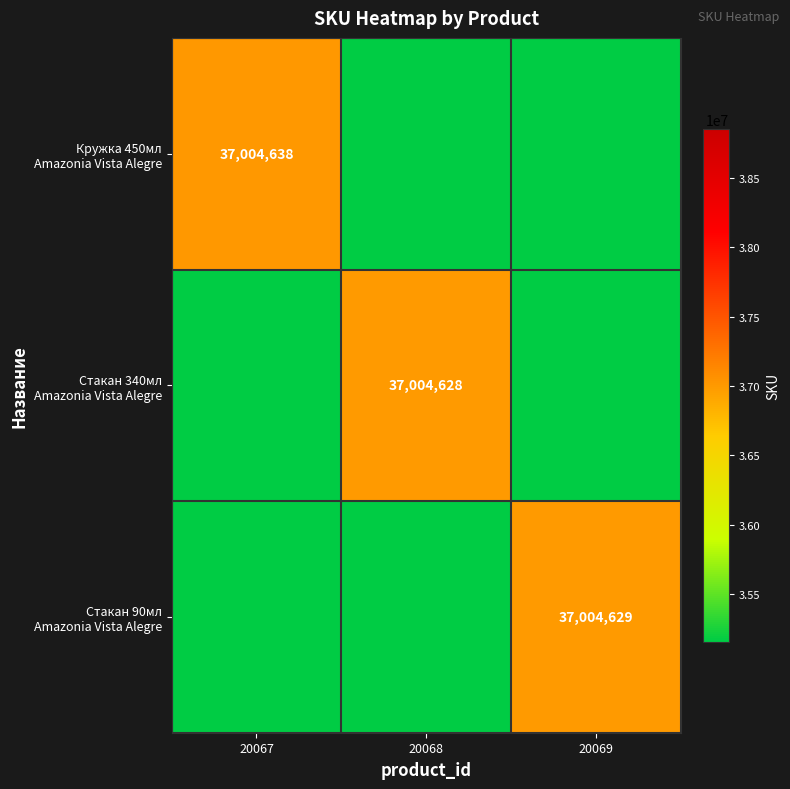

What is the difference between the maximum and second lowest values in the Стакан 90мл Amazonia Vista Alegre series?

37004629